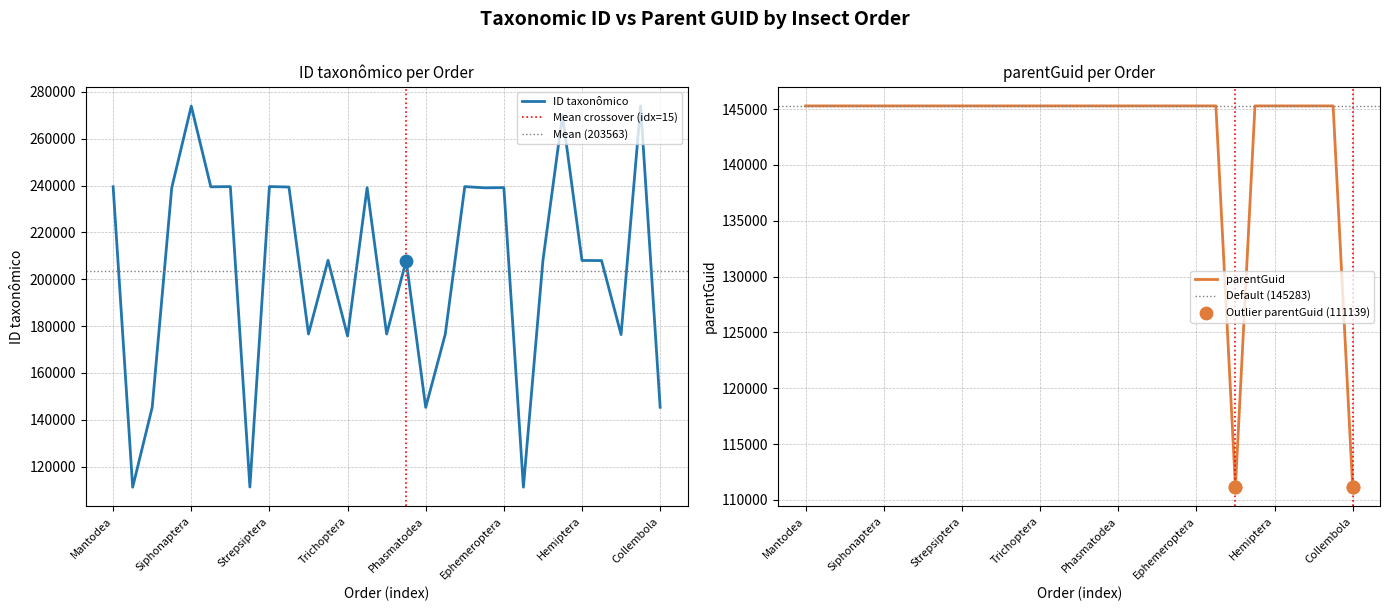

Is the value of parentGuid at Lepidoptera greater than the value of ID taxonômico at Phthiraptera?

Yes